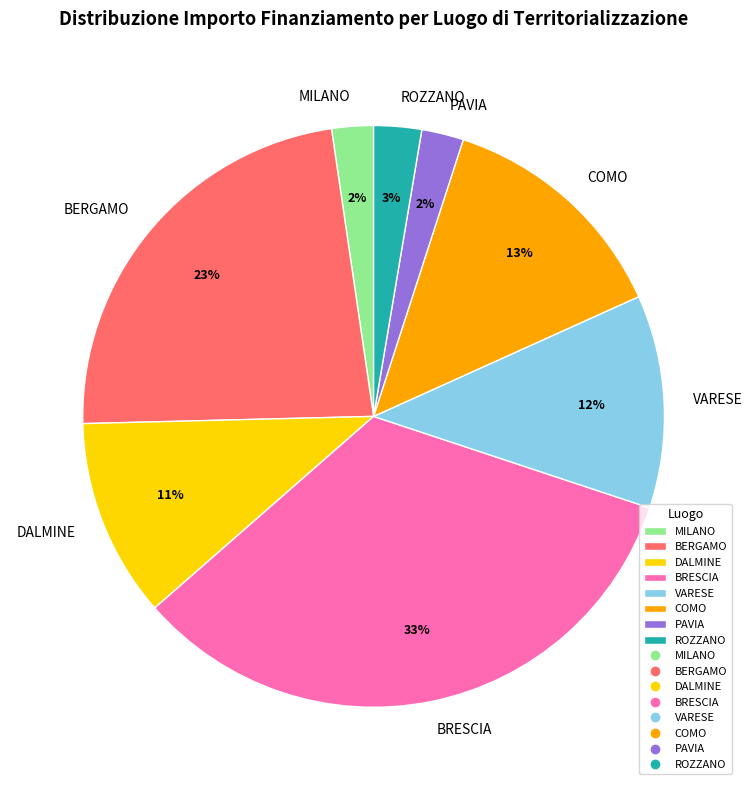

Which has a higher value, DALMINE or VARESE?

VARESE